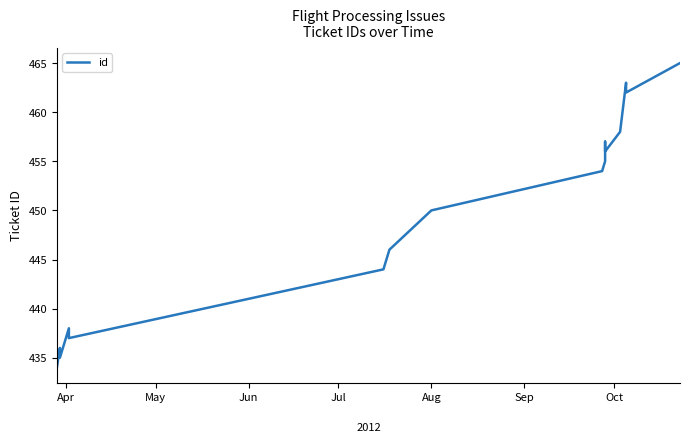

How many points are higher than both their immediate neighbors (excluding endpoints)?

4